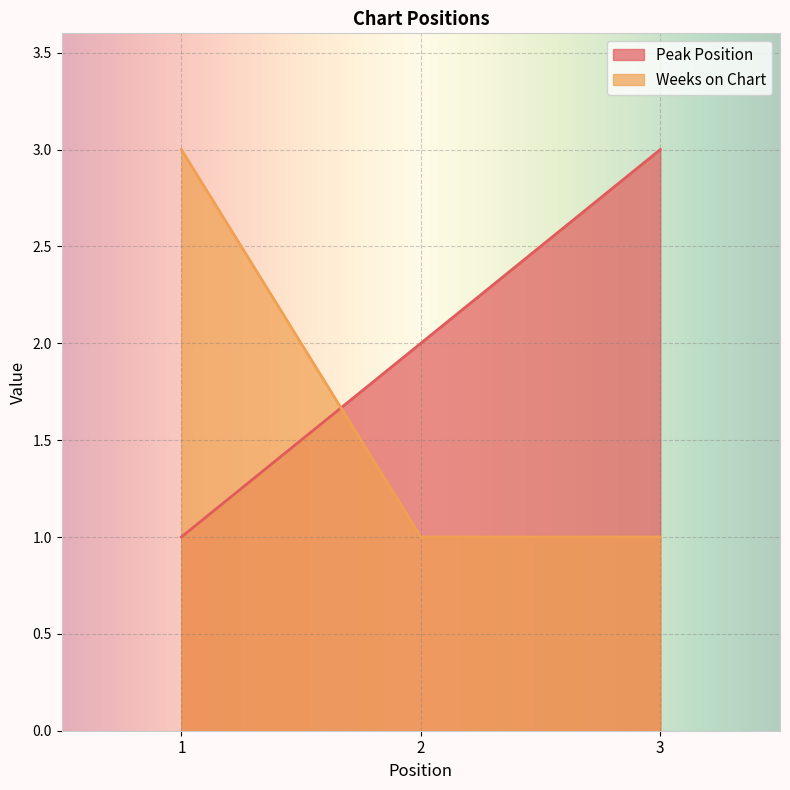

At which category is the sum across all series the highest?

1